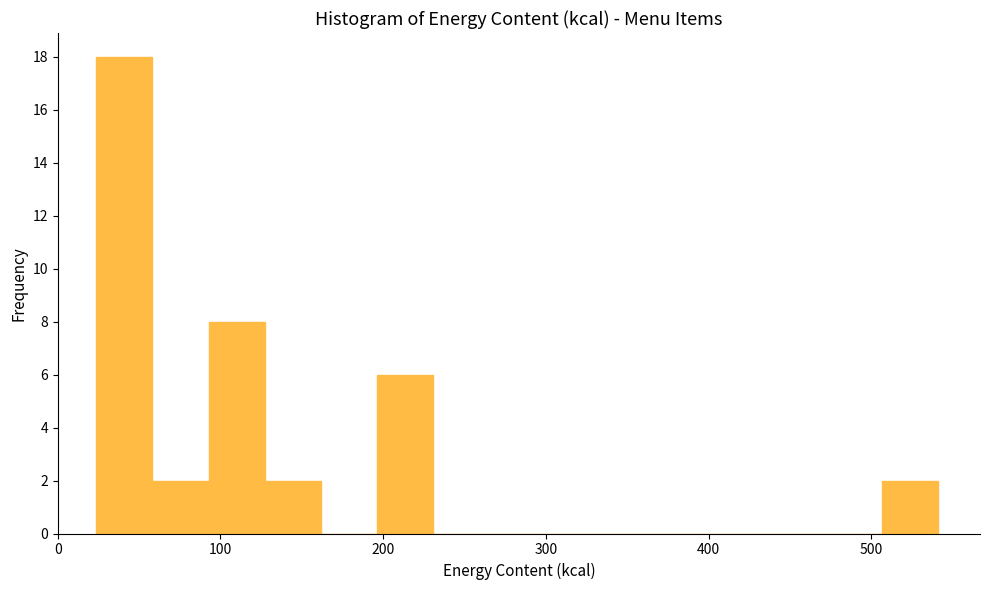

Read against the x-axis, roughly where is the centre of the tallest bar?

40